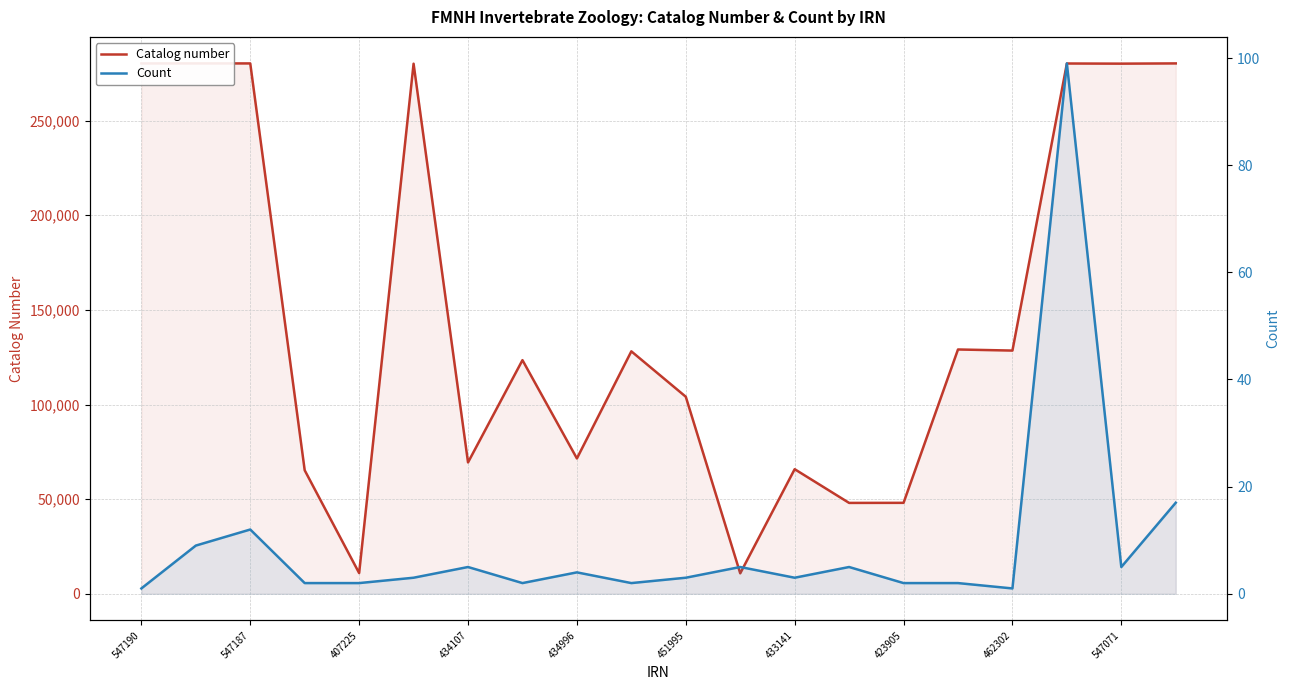

In Count, how many points are higher than both neighbors (excluding endpoints)?

6